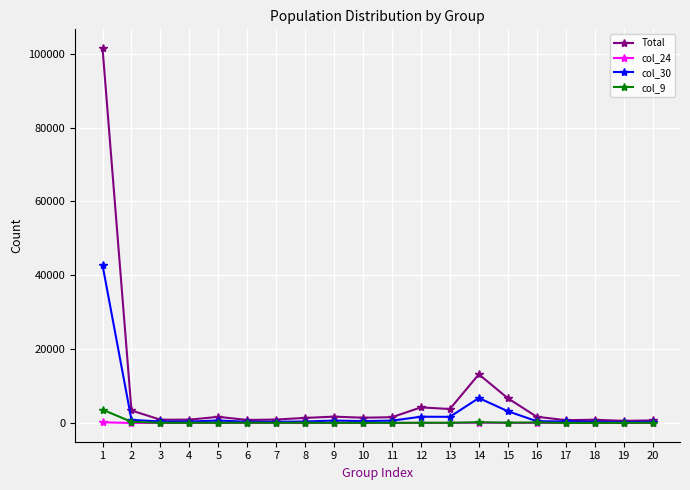

What is the spread (max minus min) of values at 13?

3775